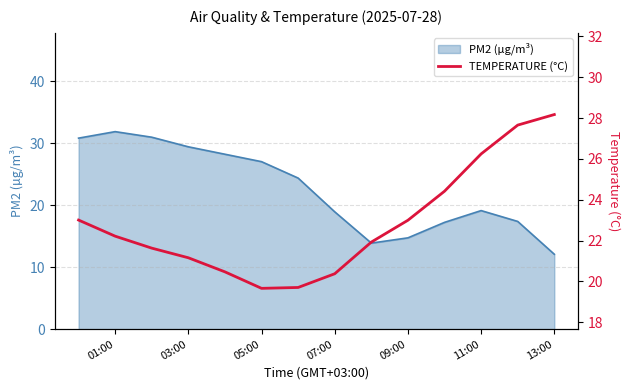

What is the greatest value displayed?

28.2